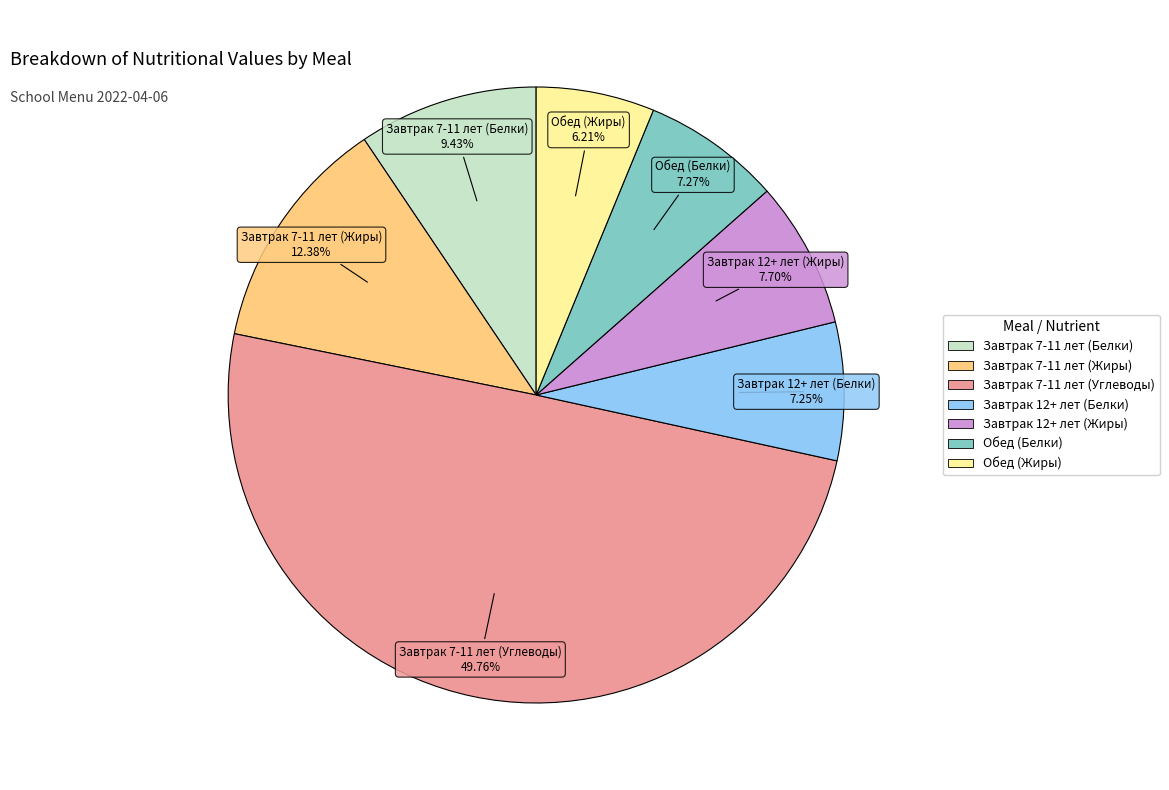

Count the number of slices in the pie.

7